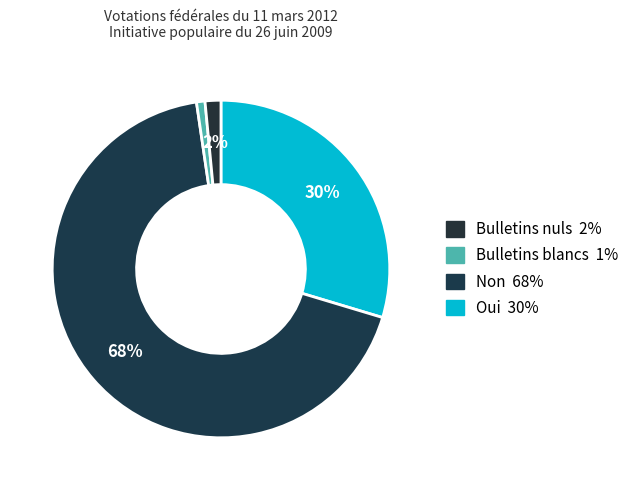

Count the number of slices in the pie.

4